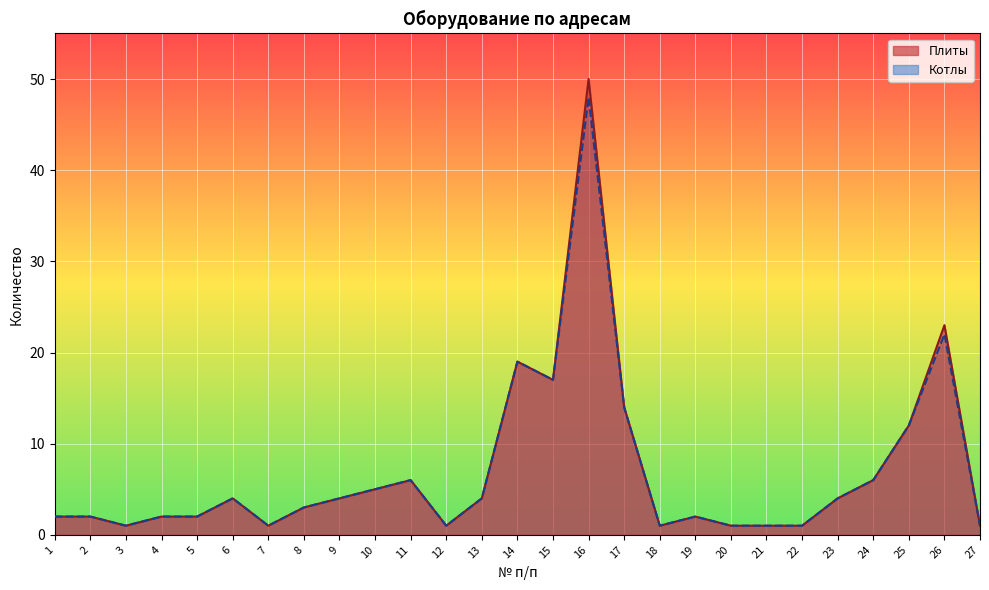

How many series are shown in this chart?

2